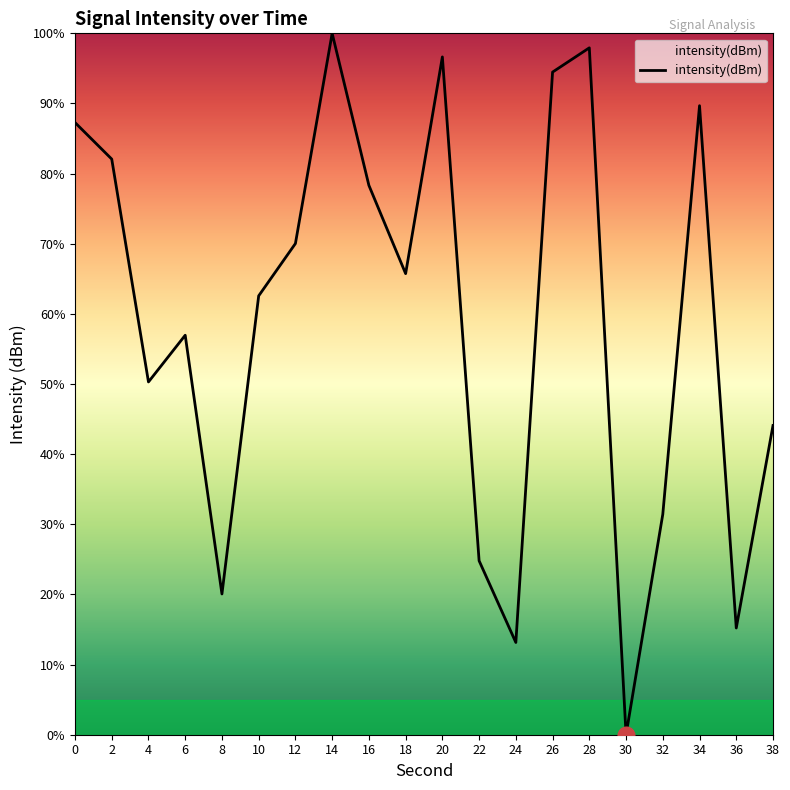

What is the ratio of the value at 16 to the value at 0?

0.9